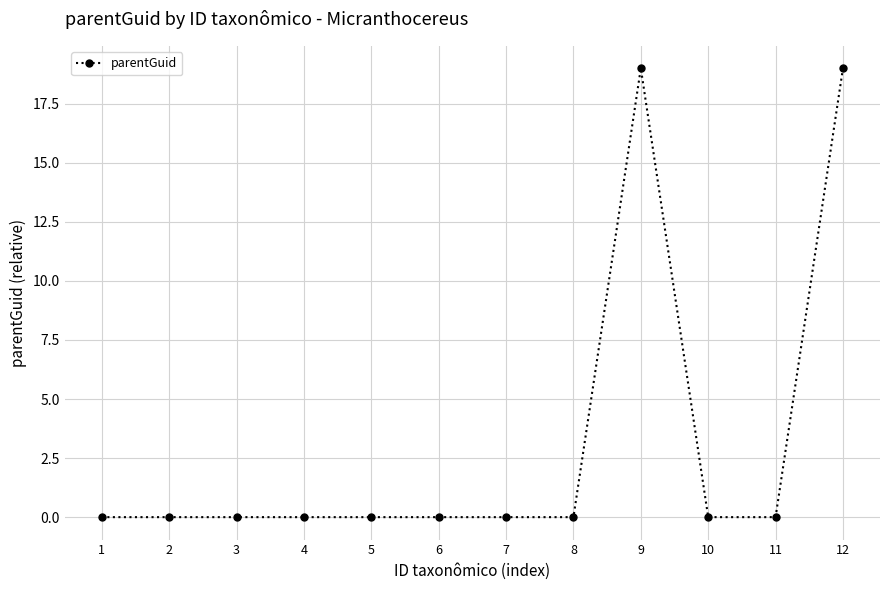

What is the maximum value shown in the chart?

19